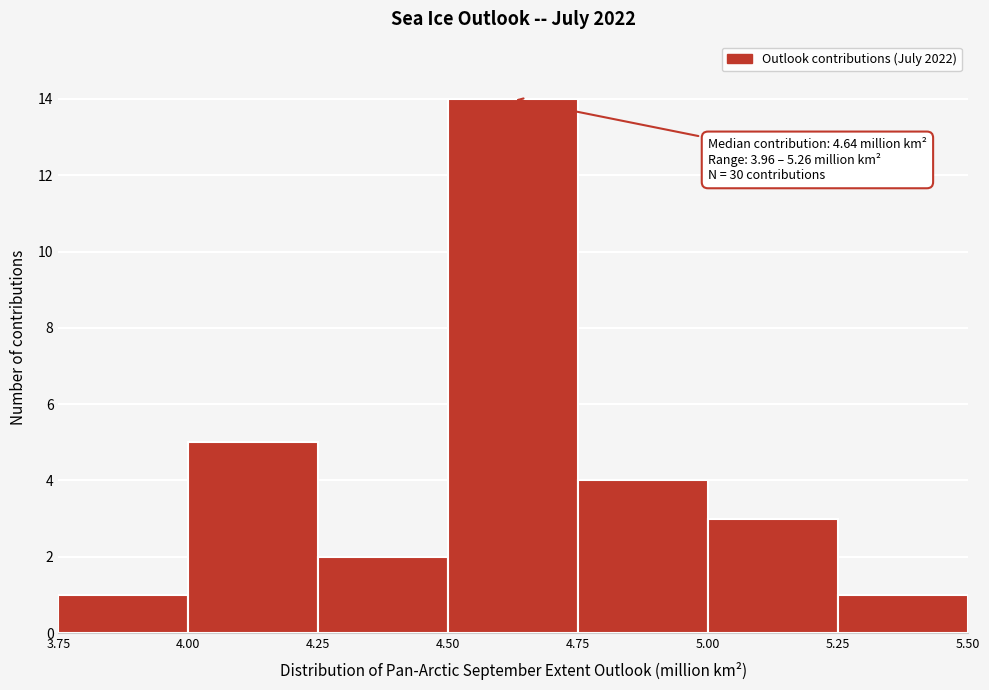

Which range on the x-axis has the tallest bar?

4.50 to 4.75